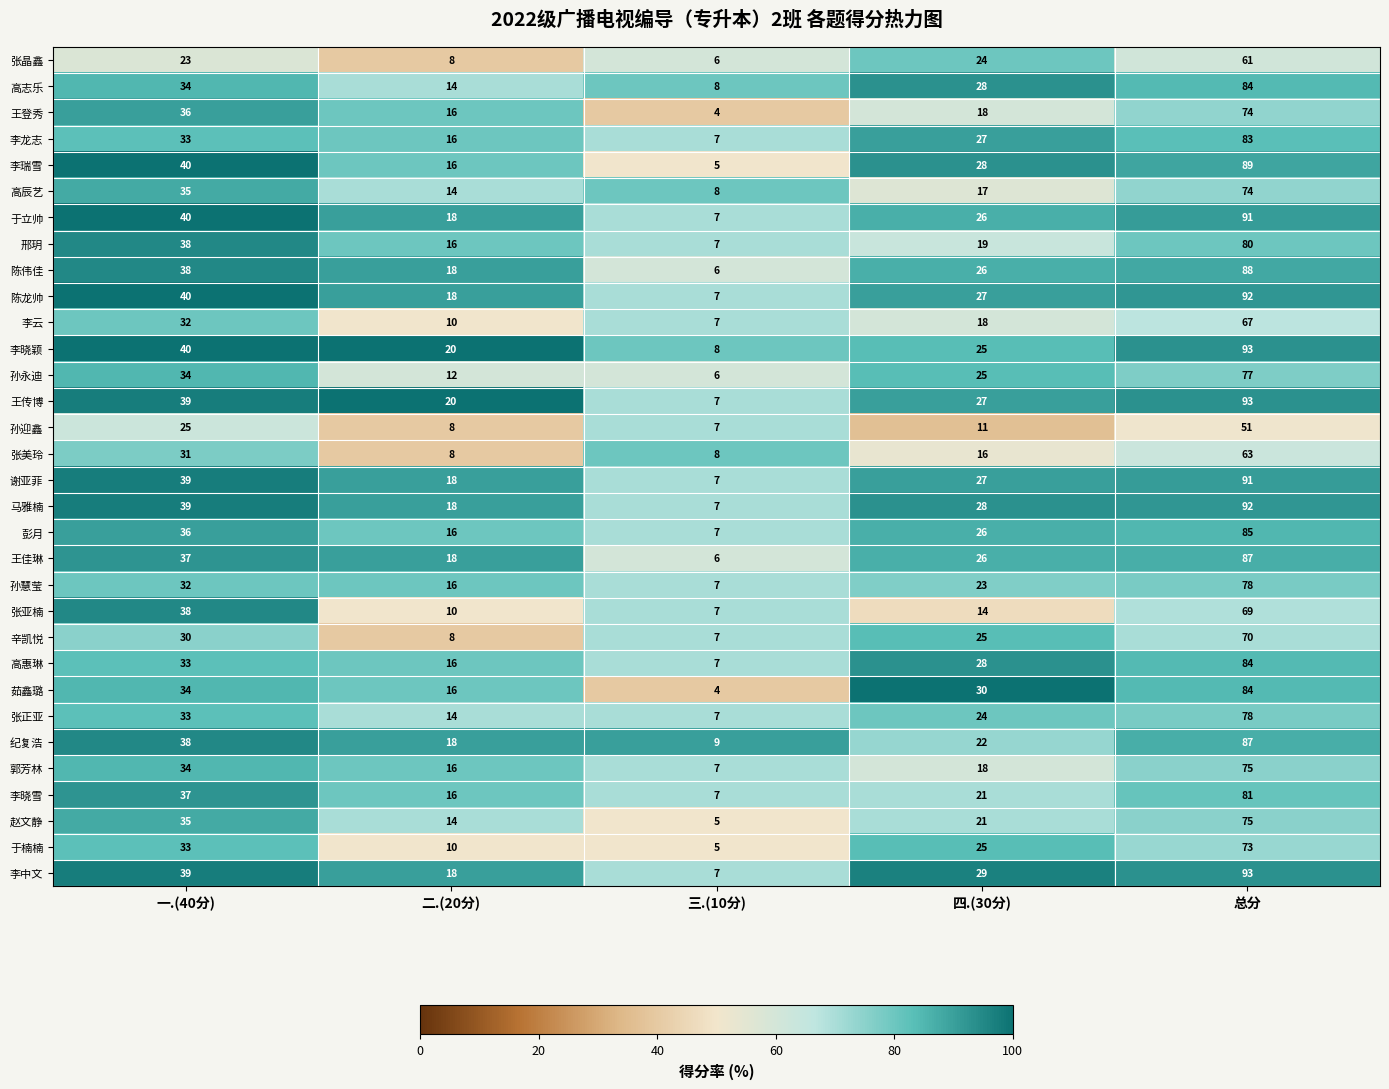

Between 二.(20分) and 三.(10分), which series saw the biggest shift?

王传博